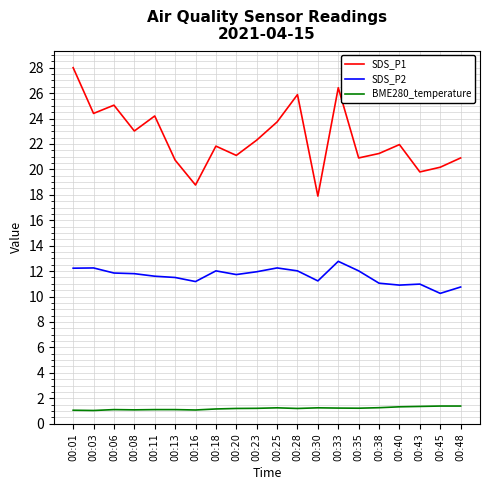

What is the sum of all SDS_P2 values?

232.3